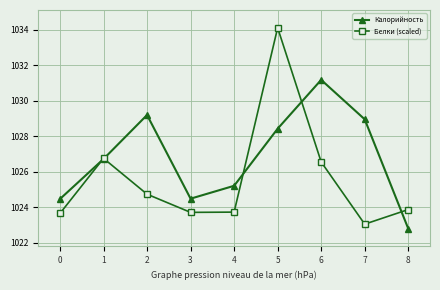

At which category does Калорийность reach its first local valley?

3